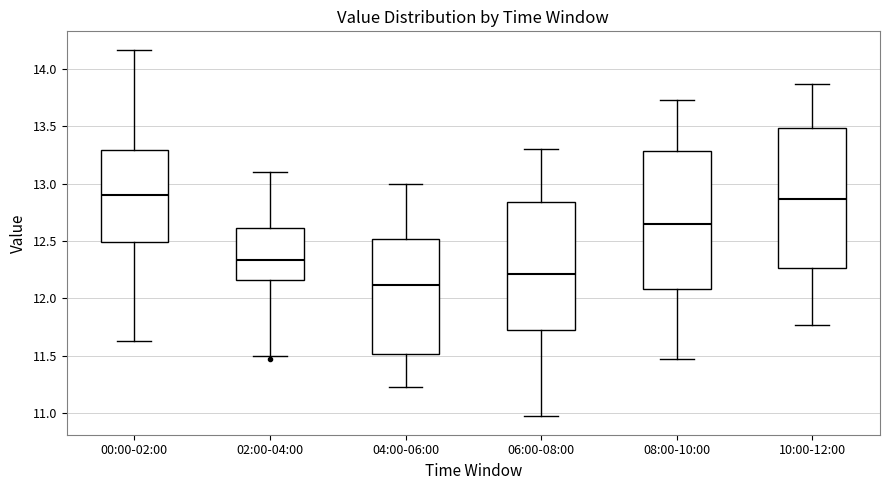

Reading left to right, read every box against the y-axis: the position of its median line, the range the box covers, and the ends of its whiskers. The values are not printed on the chart, so give them approximately, as read against the axis.

00:00-02:00: median 12.90, box 12.50 to 13.30, whiskers 11.65 to 14.15
02:00-04:00: median 12.35, box 12.15 to 12.60, whiskers 11.50 to 13.10
04:00-06:00: median 12.10, box 11.50 to 12.50, whiskers 11.25 to 13.00
06:00-08:00: median 12.20, box 11.75 to 12.85, whiskers 10.95 to 13.30
08:00-10:00: median 12.65, box 12.10 to 13.30, whiskers 11.45 to 13.75
10:00-12:00: median 12.85, box 12.25 to 13.50, whiskers 11.75 to 13.85